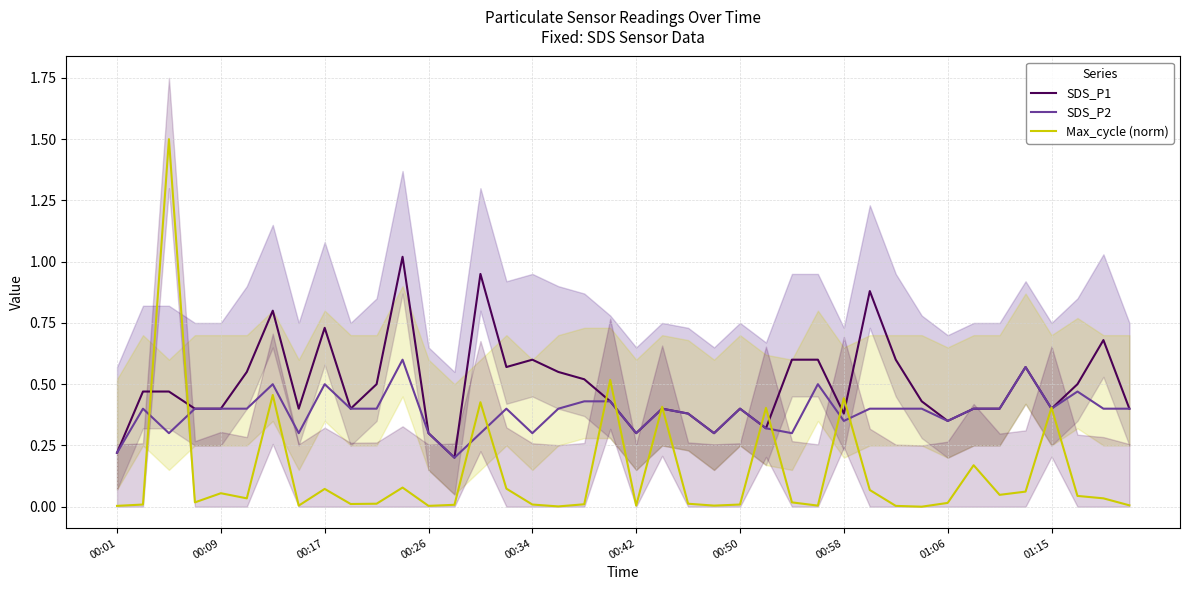

True or false: SDS_P1 has a value of 0.4 at 00:50.

True